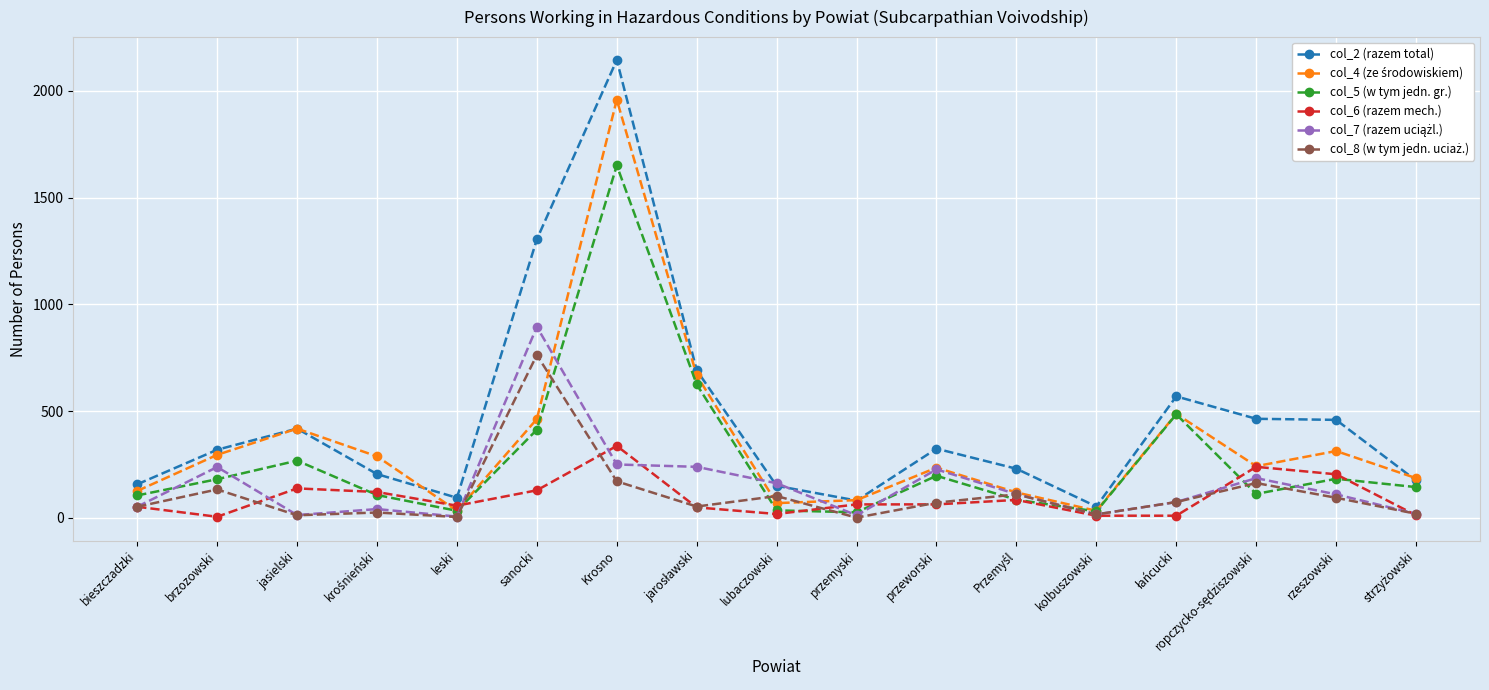

Is it true that col_6 (razem mech.) equals 138 at jasielski?

True